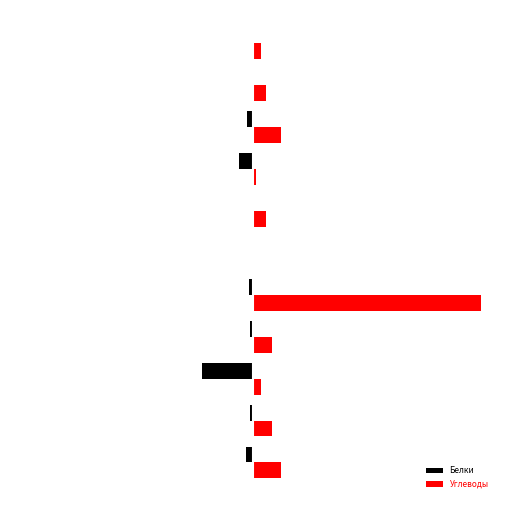

Which series has the widest spread of values?

Углеводы